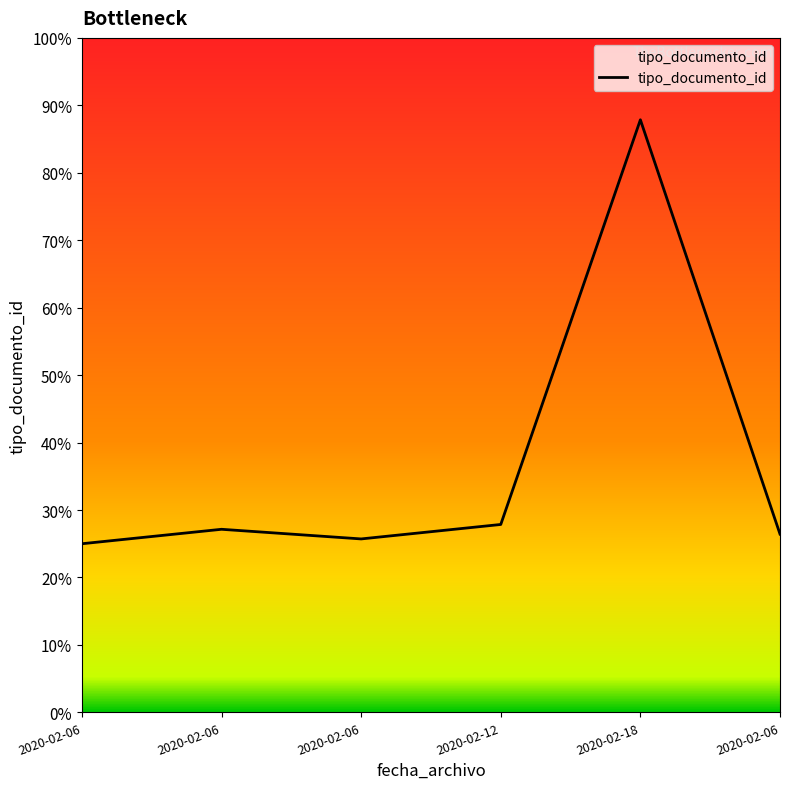

What is the label of the 3rd point from the right?

2020-02-12